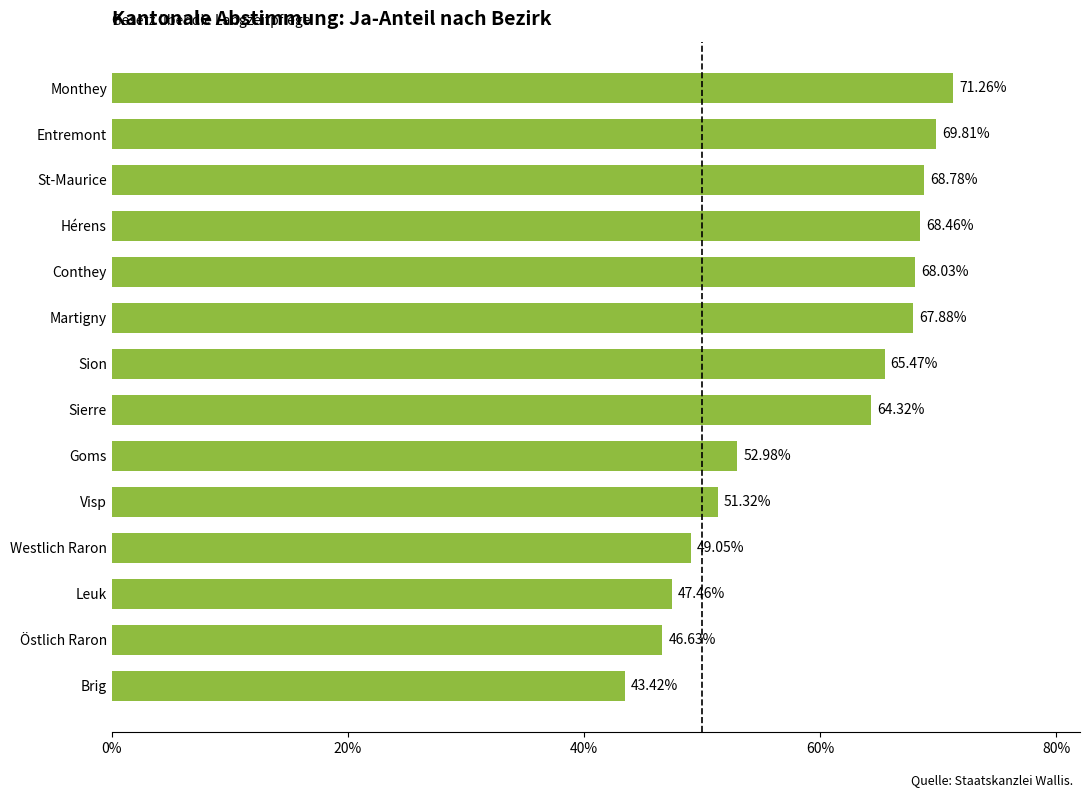

At which label is the value closest to 57?

Goms